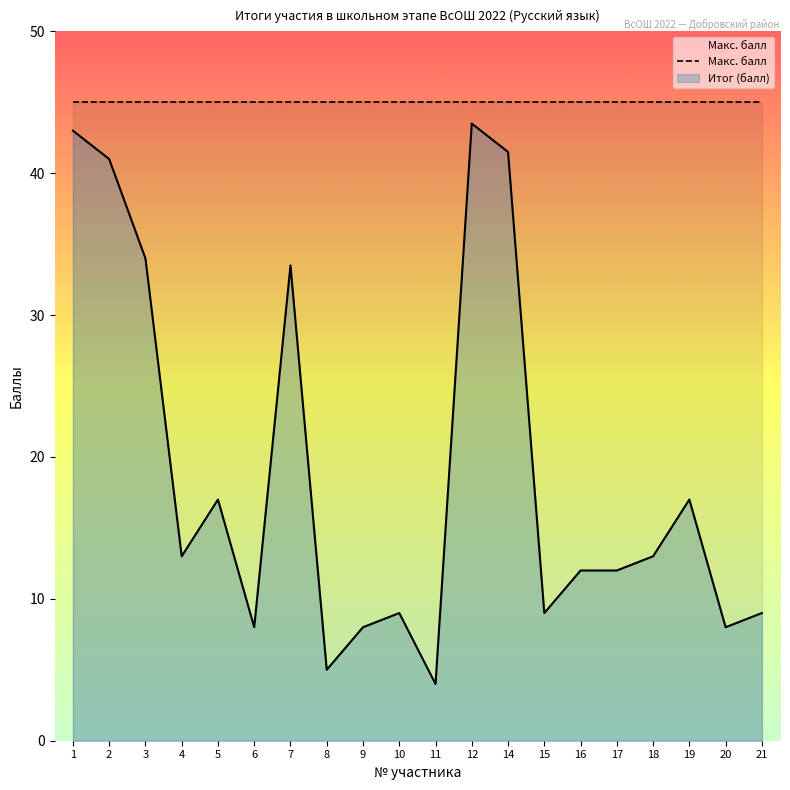

At which category does the data reach its first local peak?

5